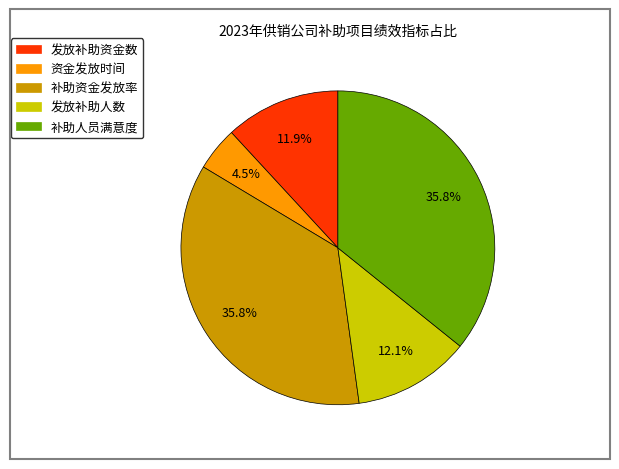

True or false: 发放补助资金数 accounts for 12% of the total.

True